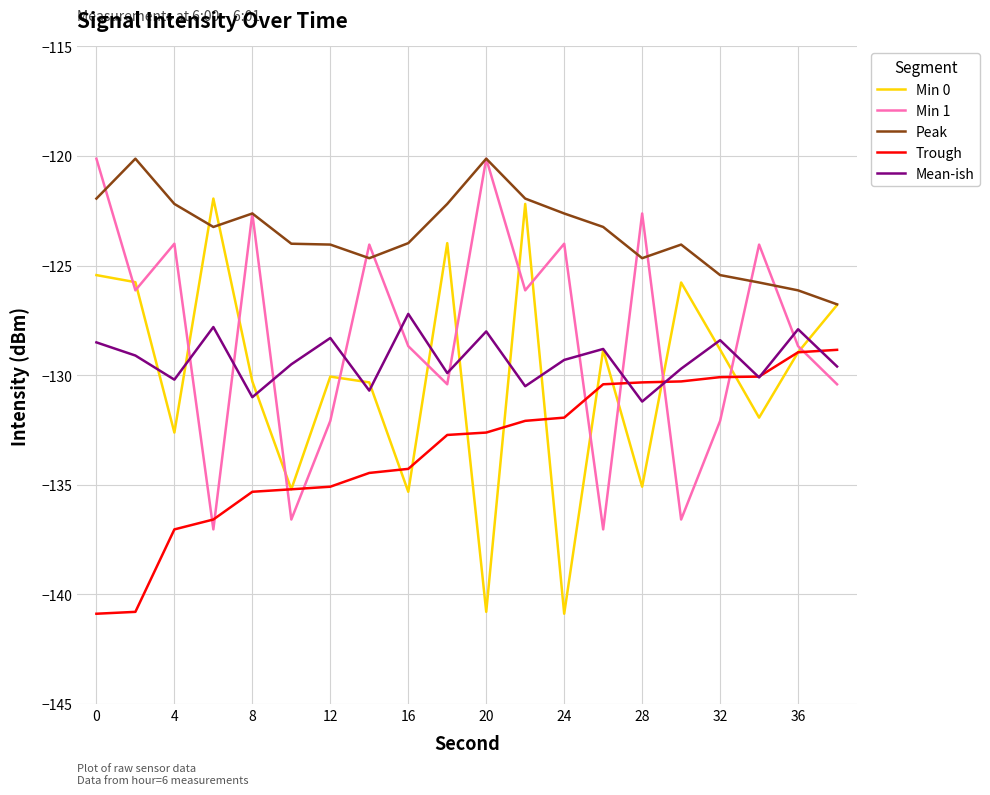

Is this an area chart (filled region under the line)?

No